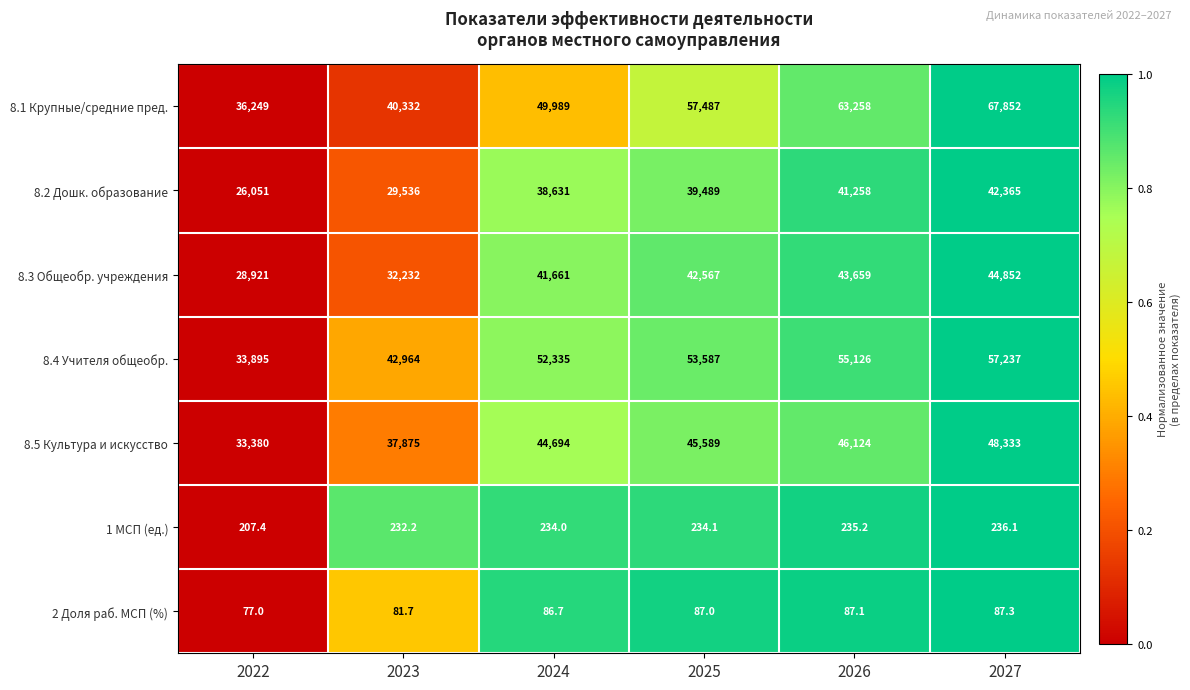

Which label corresponds to the largest value in the chart?

2027